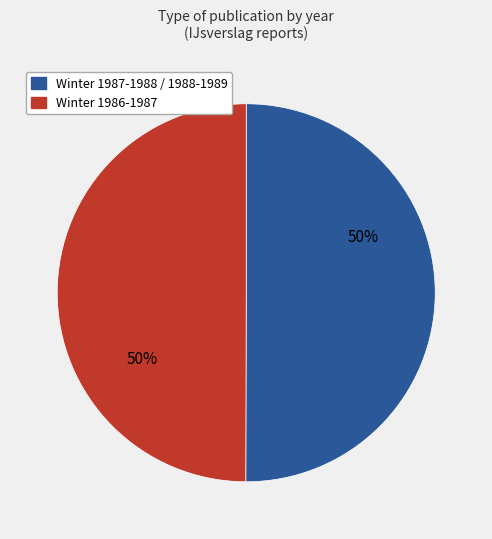

What is the ratio of the value at Winter 1986-1987 to the value at Winter 1987-1988 / 1988-1989?

1.0